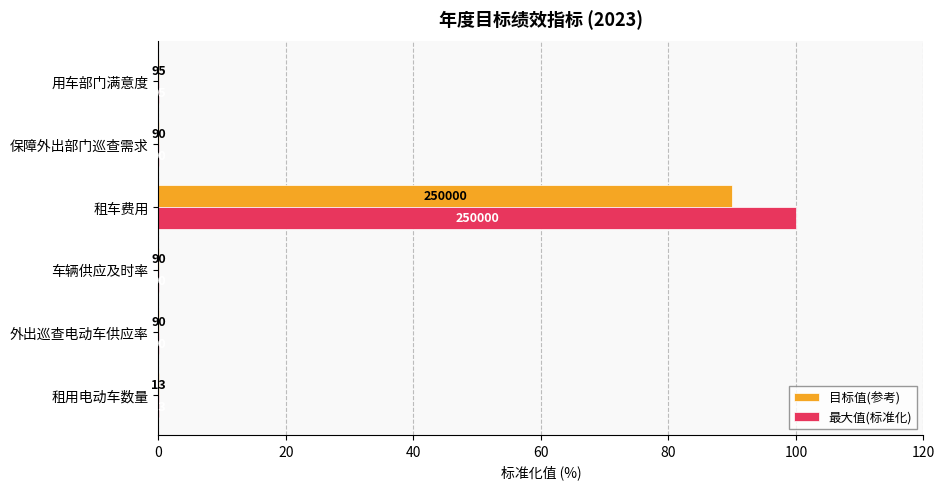

Is it true that 最大值(标准化) equals 53.1 at 租车费用?

False